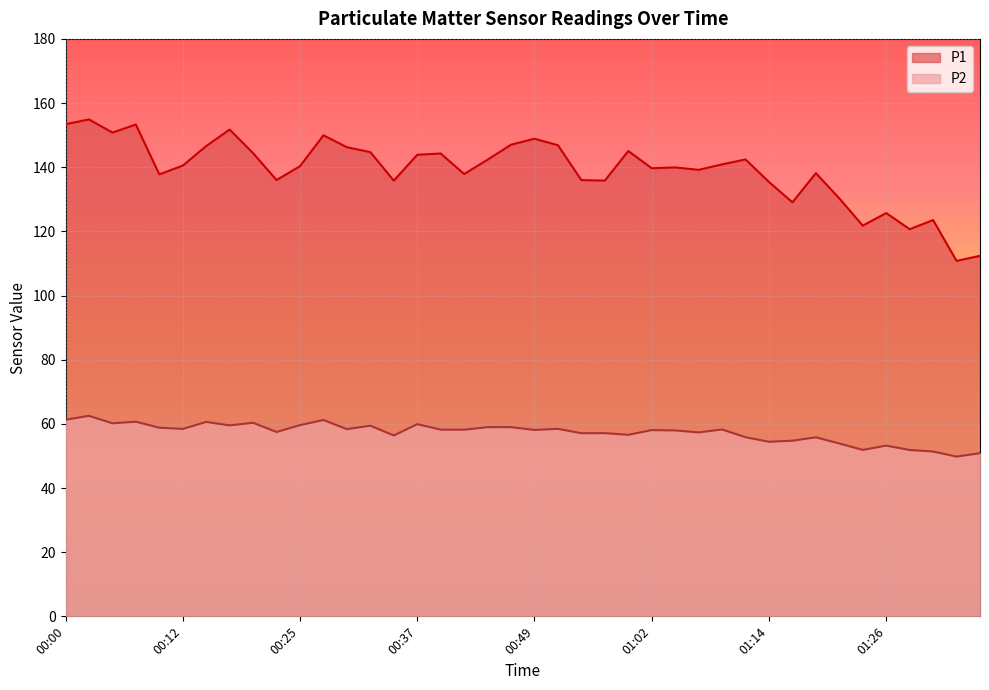

List the series in order of their overall mean, highest first.

P1, P2